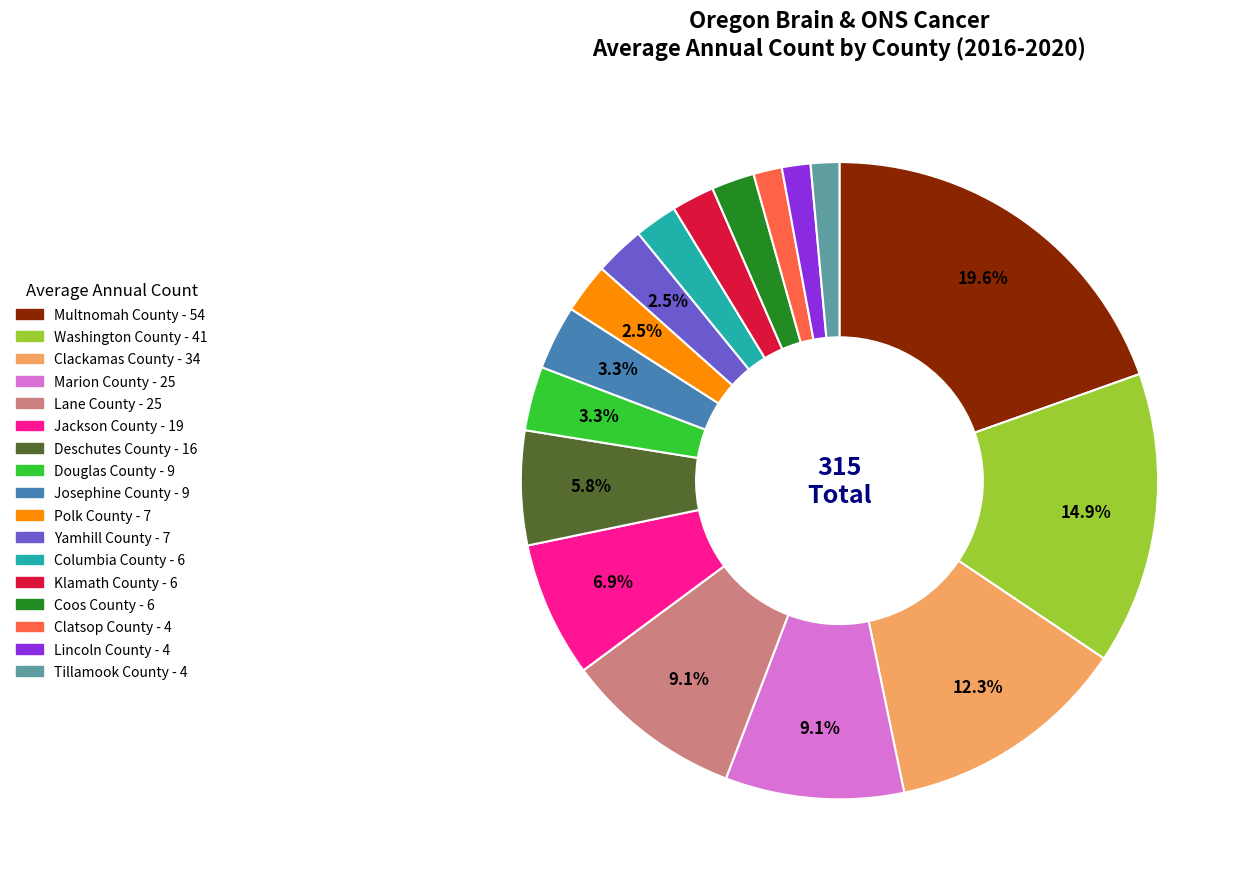

The Lane County slice represents 1% of the pie. True or false?

False